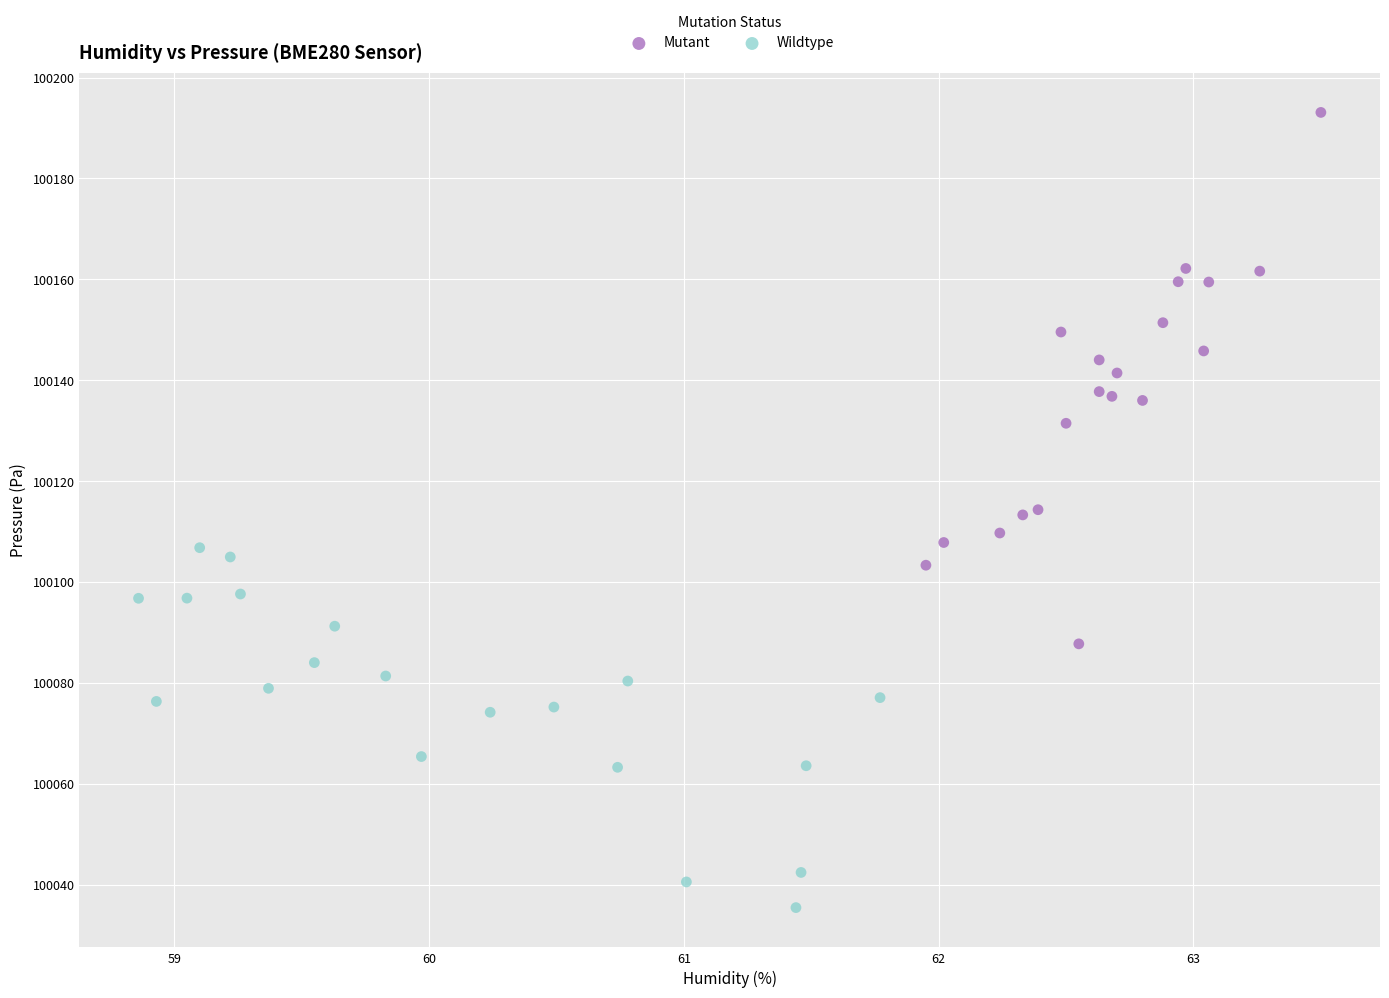

What are all the series names shown in the legend?

Mutant, Wildtype